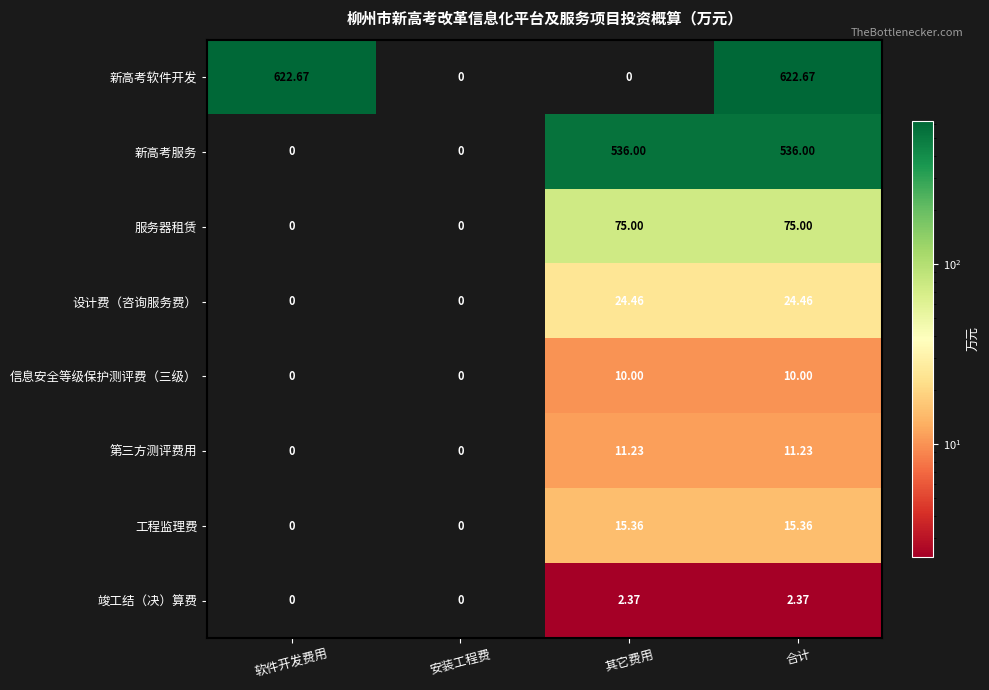

At which category is the sum across all series the highest?

合计